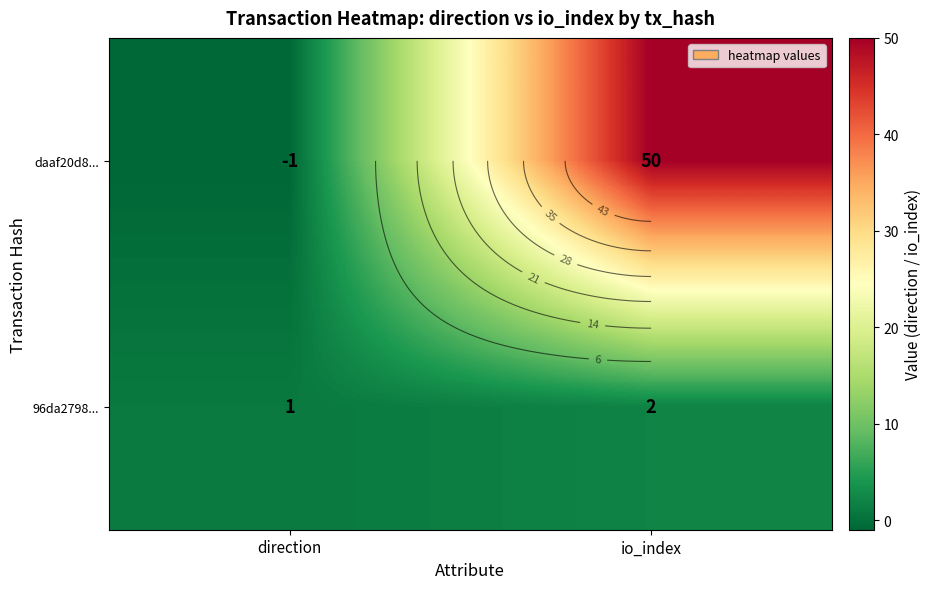

List the series in order of their overall mean, highest first.

daaf20d8..., 96da2798...